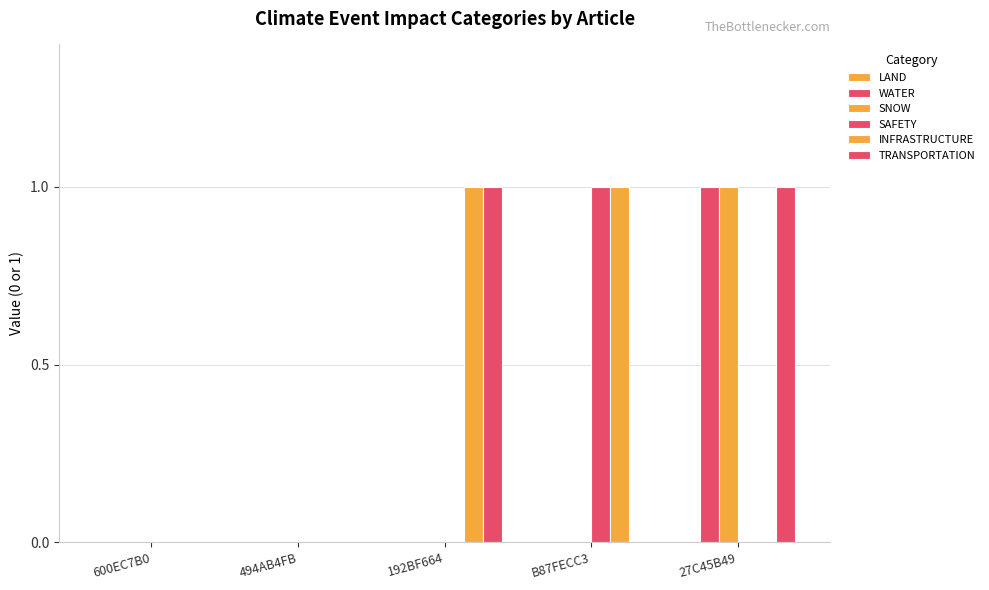

Is it true that INFRASTRUCTURE equals 1 at 192BF664?

True